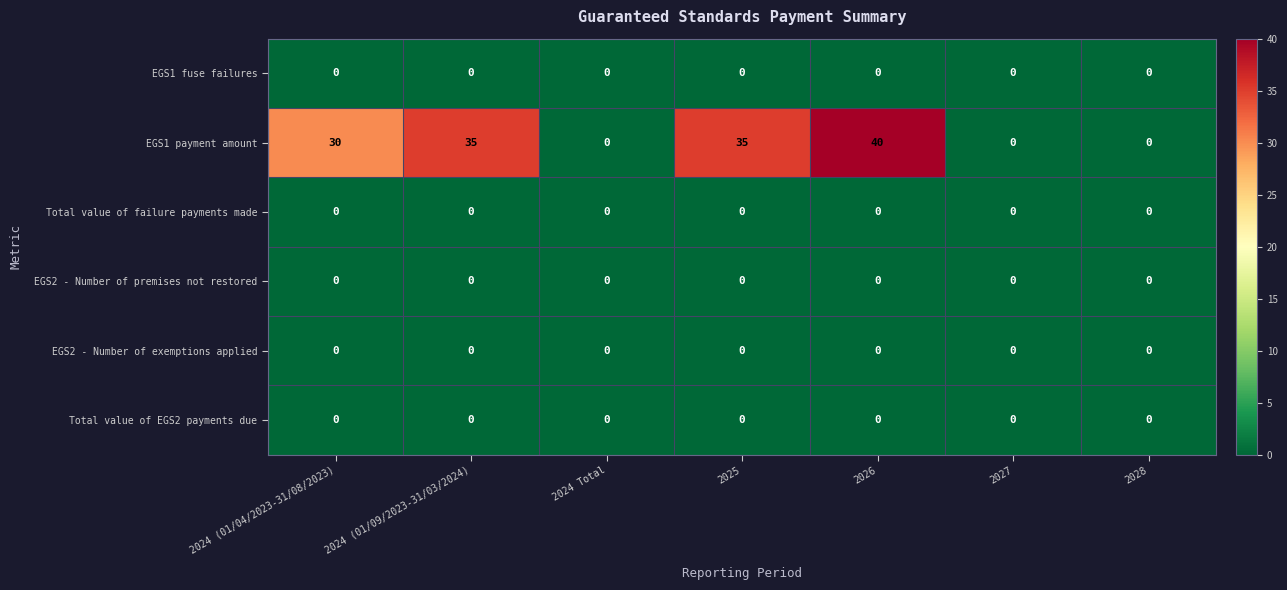

Which series changed the most between 2025 and 2026?

EGS1 payment amount